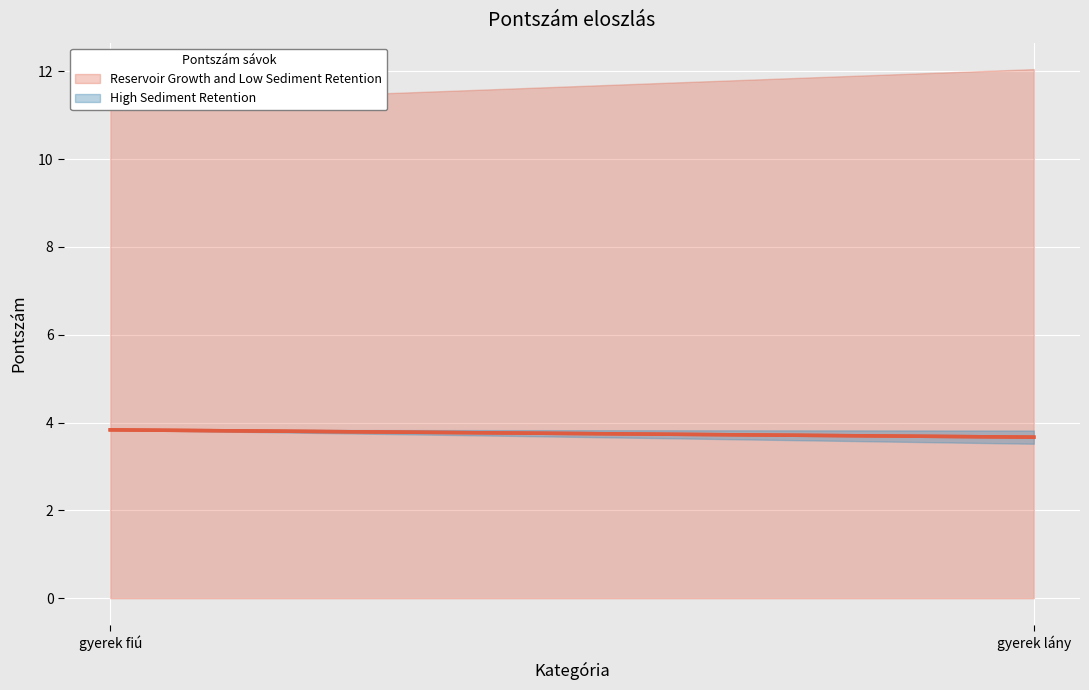

At which category does the chart reach its minimum across all series?

gyerek lány